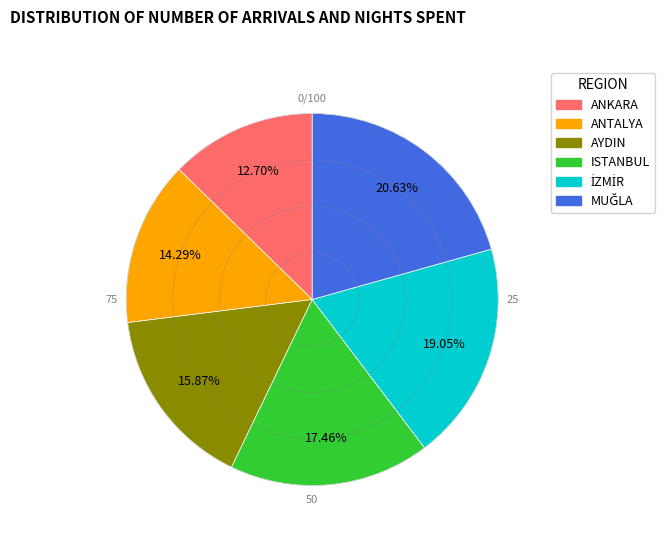

Does any single category account for the majority?

No